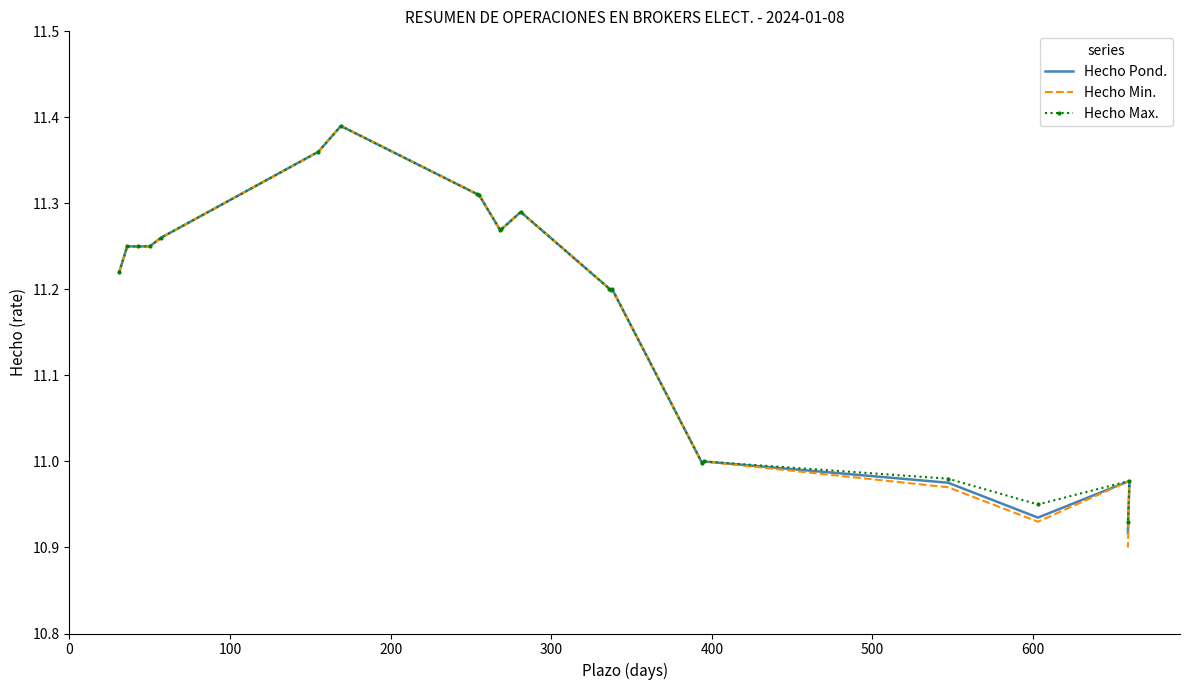

Is it true that Hecho Min. equals 5.1 at 700?

False